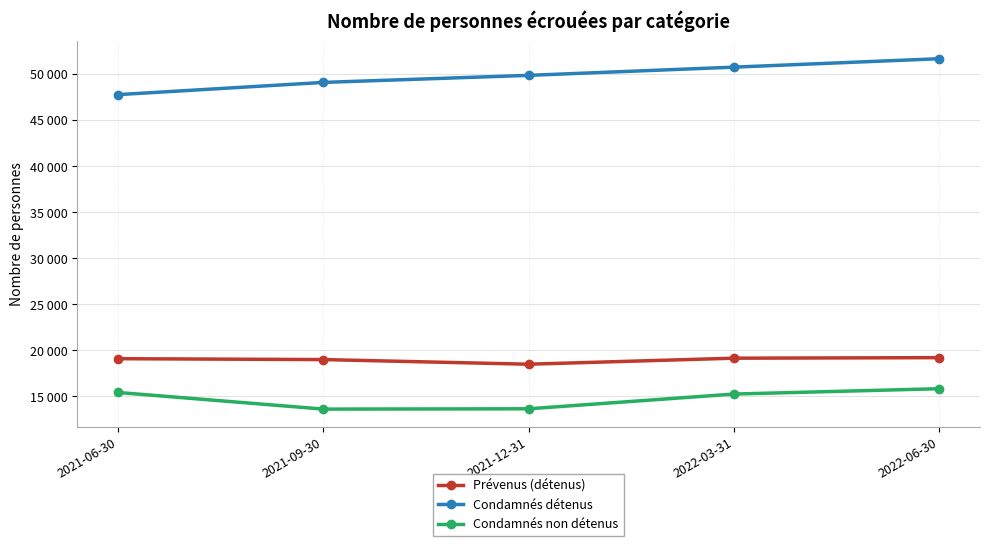

Reading right to left, extract all data points from this chart.

Prévenus (détenus): 2022-06-30=19200	2022-03-31=19141	2021-12-31=18486	2021-09-30=18991	2021-06-30=19086
Condamnés détenus: 2022-06-30=51667	2022-03-31=50751	2021-12-31=49859	2021-09-30=49093	2021-06-30=47767
Condamnés non détenus: 2022-06-30=15826	2022-03-31=15244	2021-12-31=13644	2021-09-30=13611	2021-06-30=15418